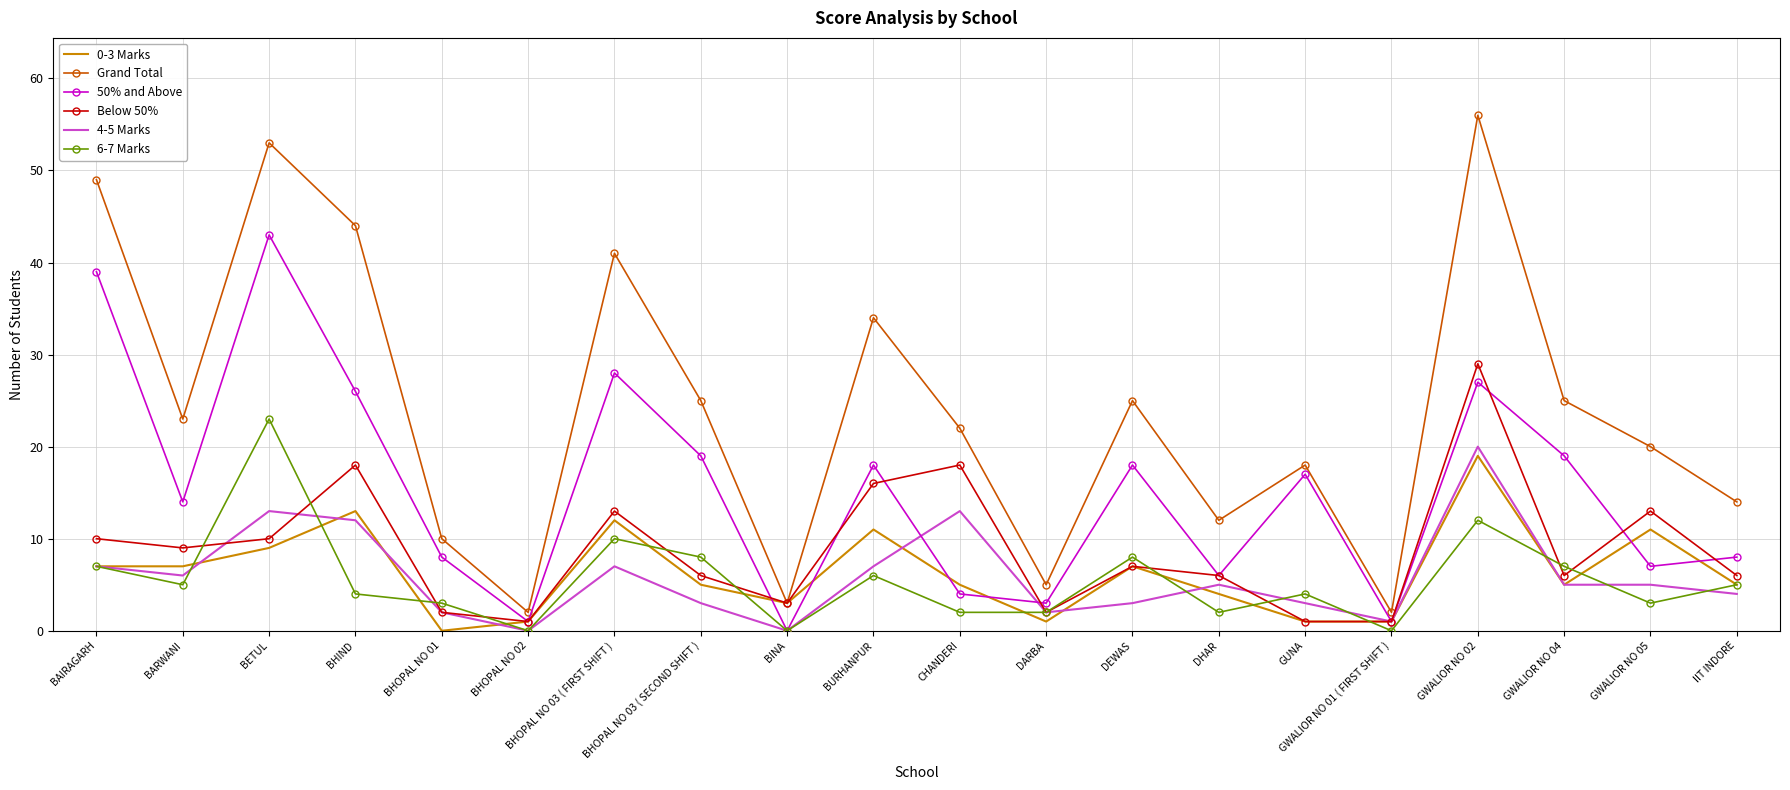

What is the total value across all series at DHAR?

35